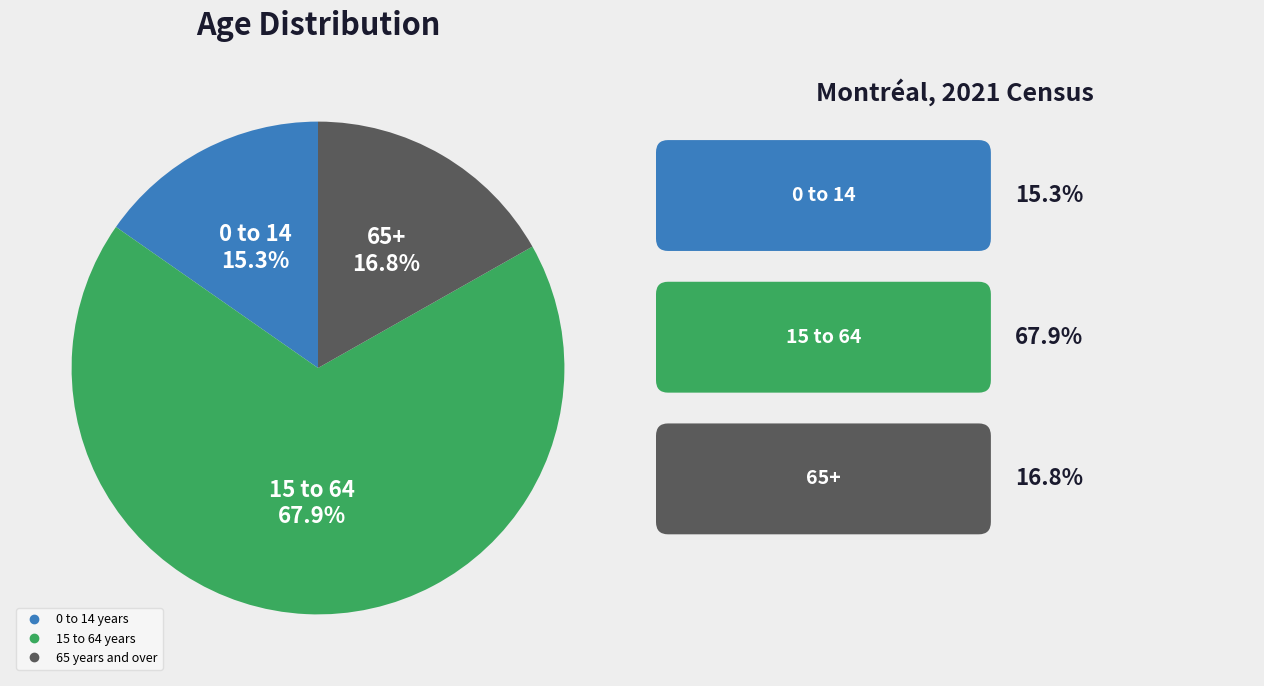

Is it true that 65 years and over is 26% of the pie?

False